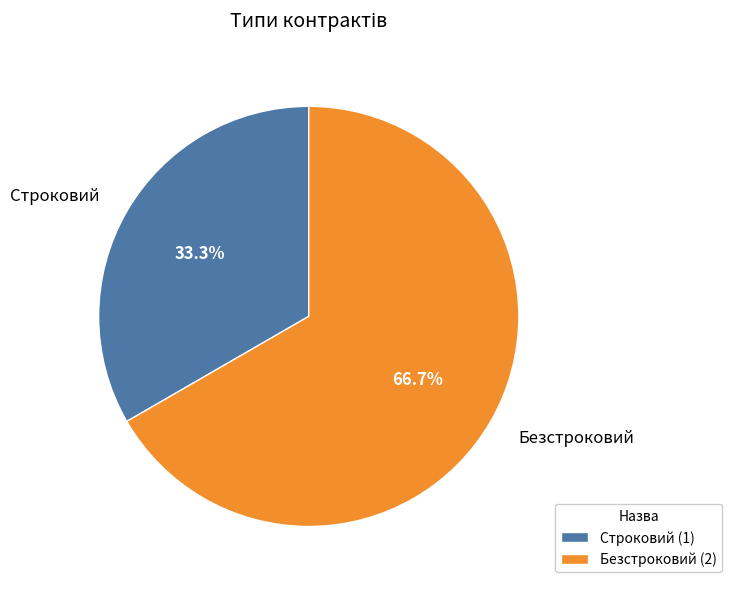

Is Строковий the majority of the pie?

No